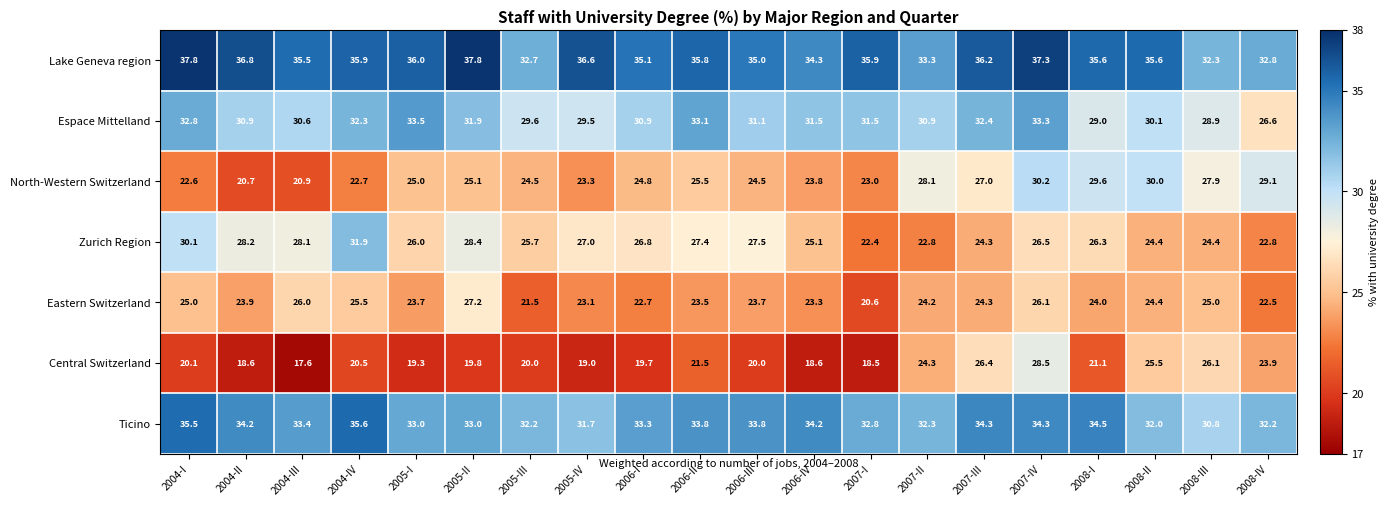

The value of North-Western Switzerland at 2008-IV is 15.6. True or false?

False